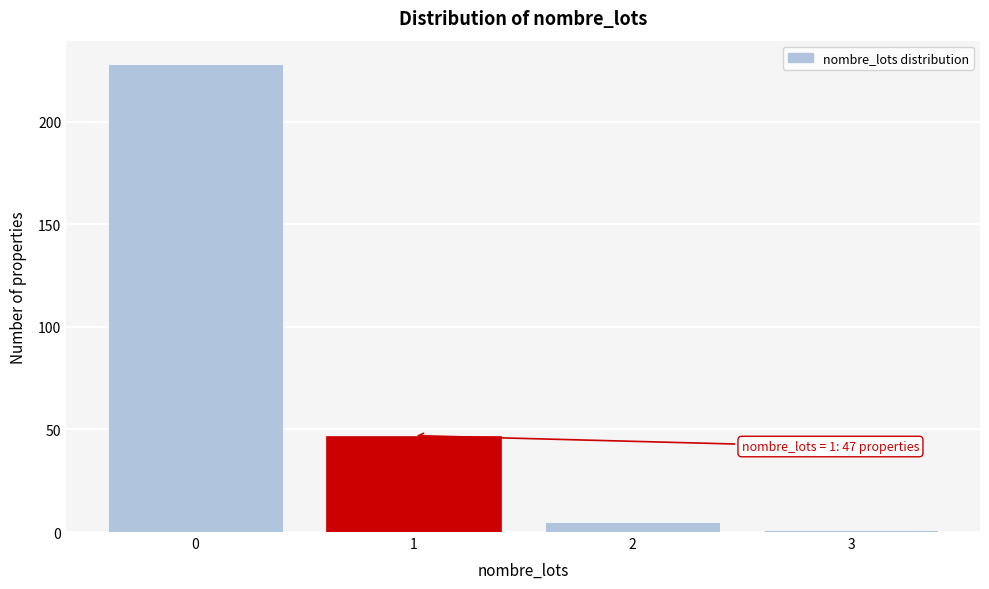

Over which range of the x-axis is the bar tallest?

-0.5 to 0.5